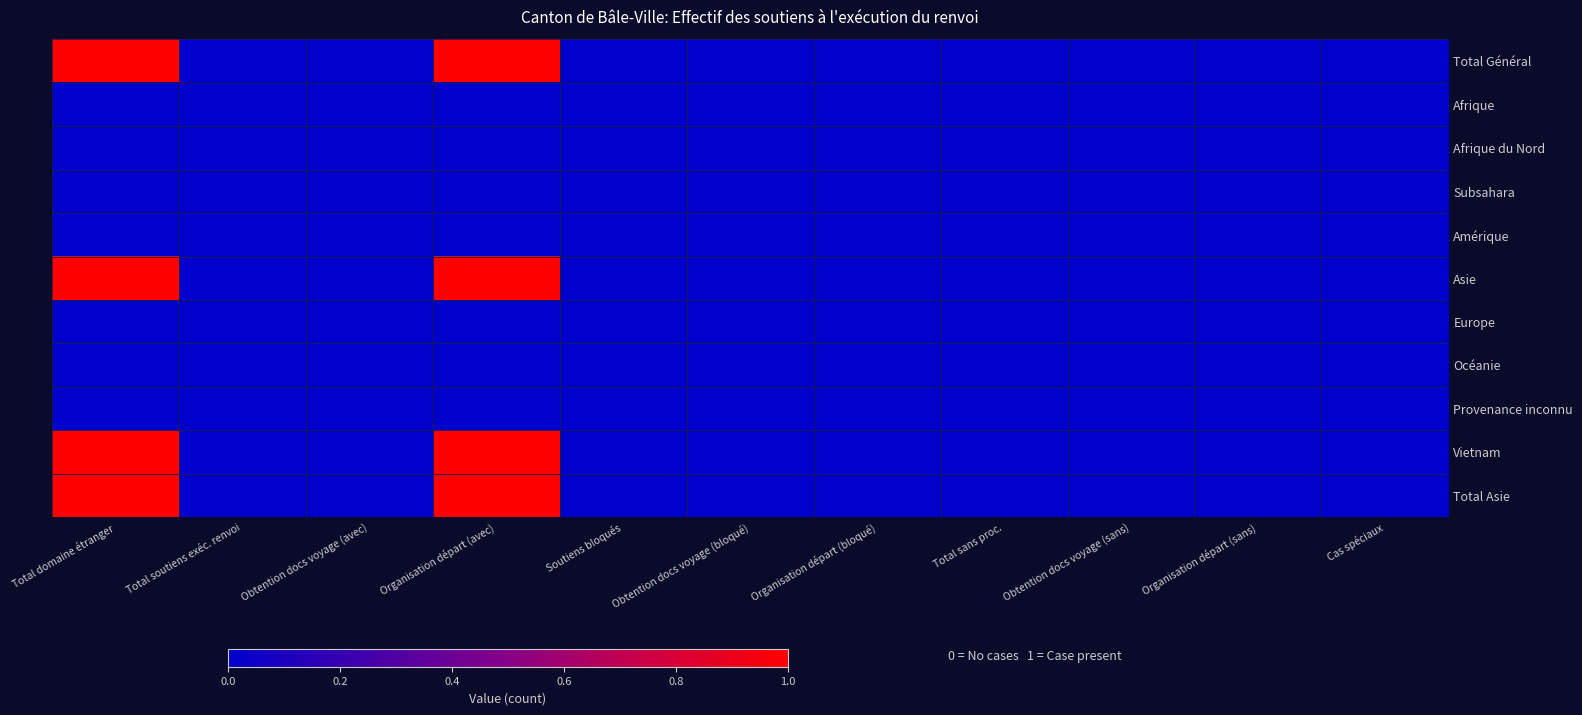

At which category is the sum across all series the highest?

Total domaine étranger